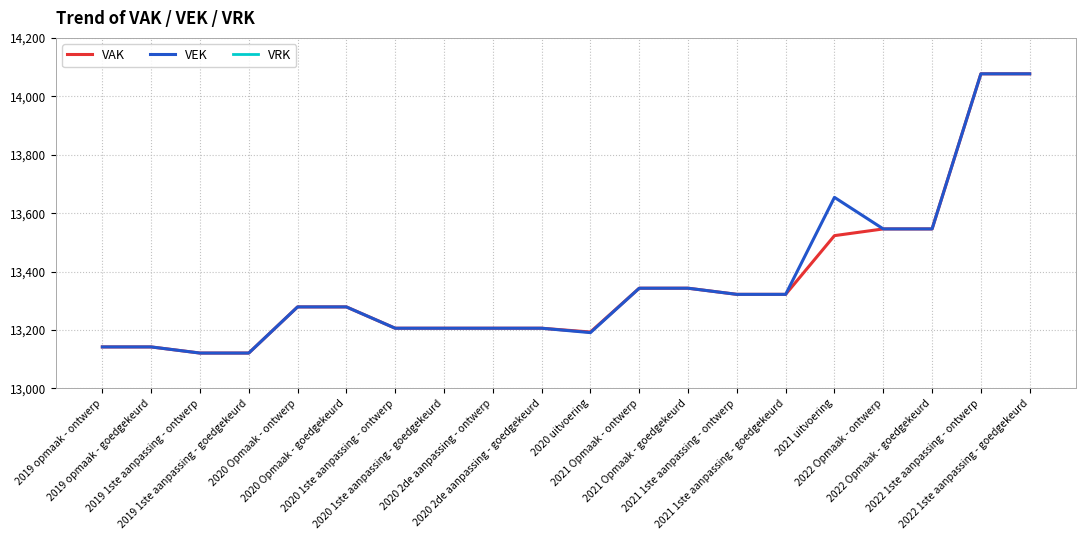

The VEK series shows 13279 at 2020 Opmaak - ontwerp. True or false?

True